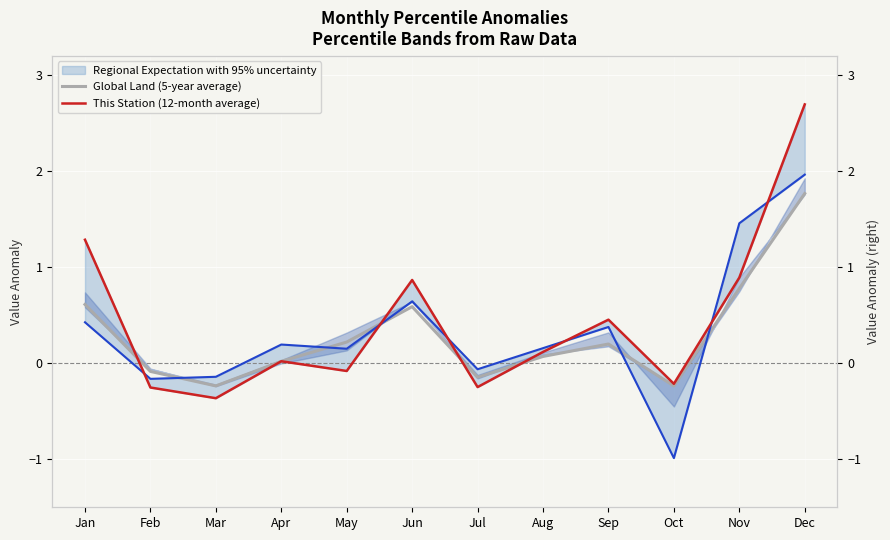

What is the difference between the highest and lowest values at Sep?

0.3